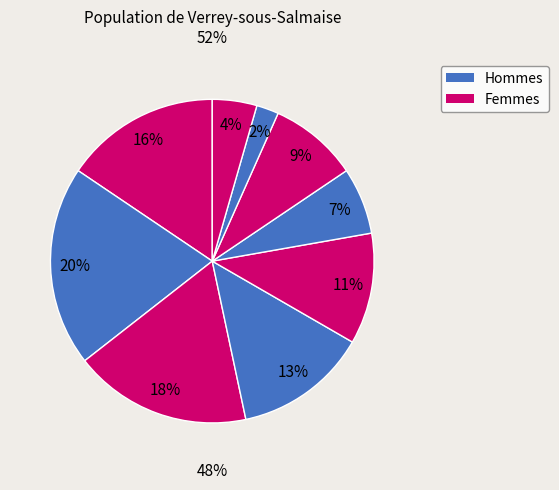

What is the ratio of the value at 8 to the value at 4?

2.0